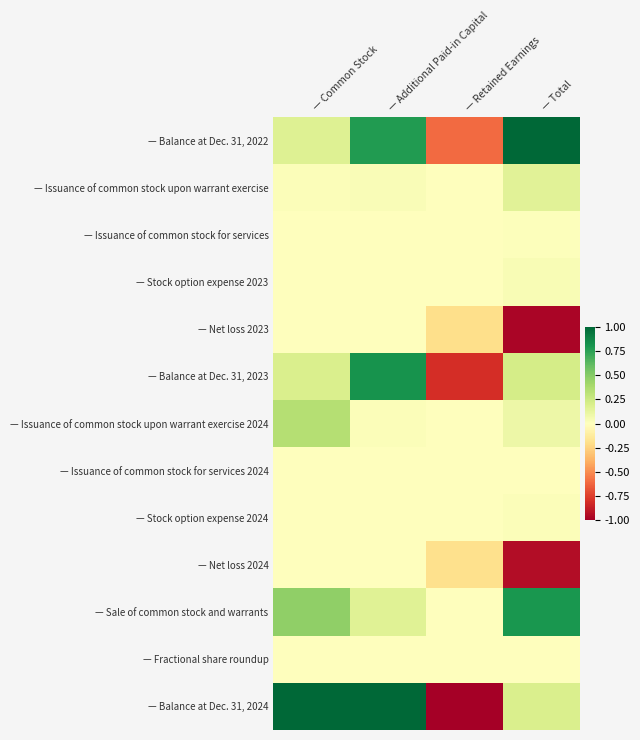

Which series has the widest spread of values?

— Balance at Dec. 31, 2024